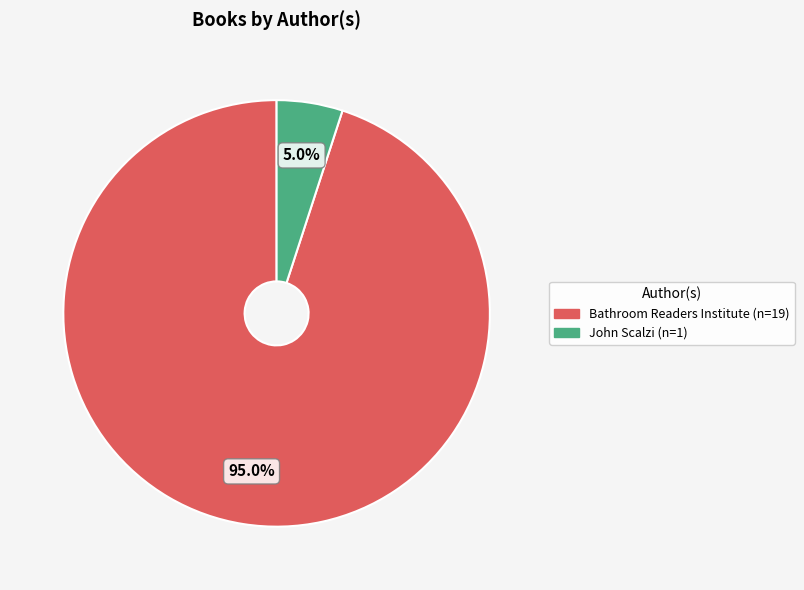

The Bathroom Readers Institute slice represents 95% of the pie. True or false?

True